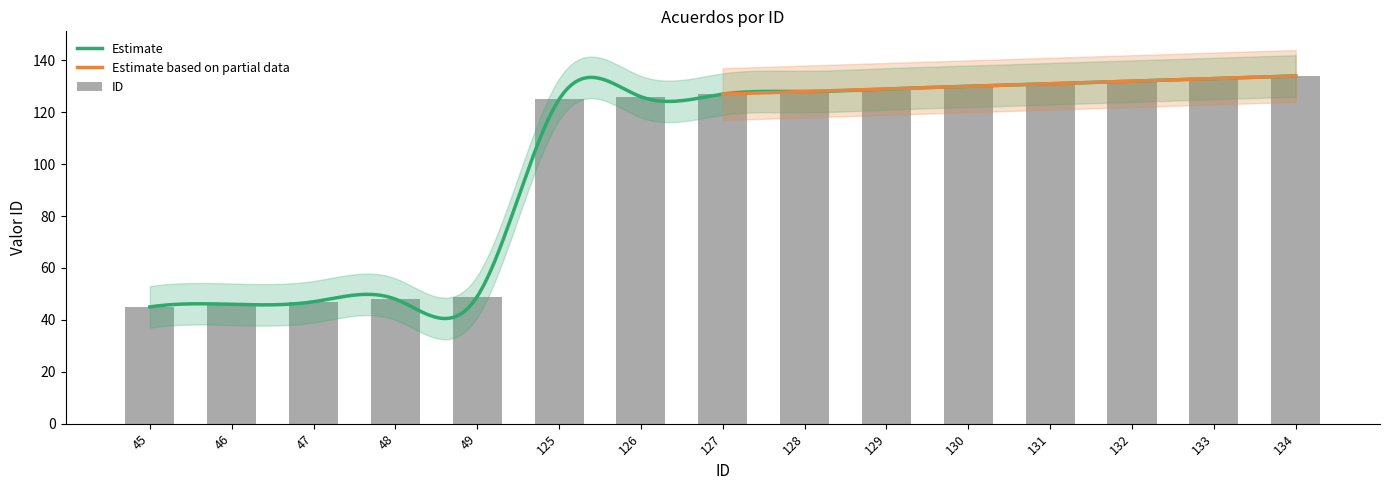

Reading right to left, what are all the values shown in this chart?

134	133	132	131	130	129	128	127	126	125	49	48	47	46	45